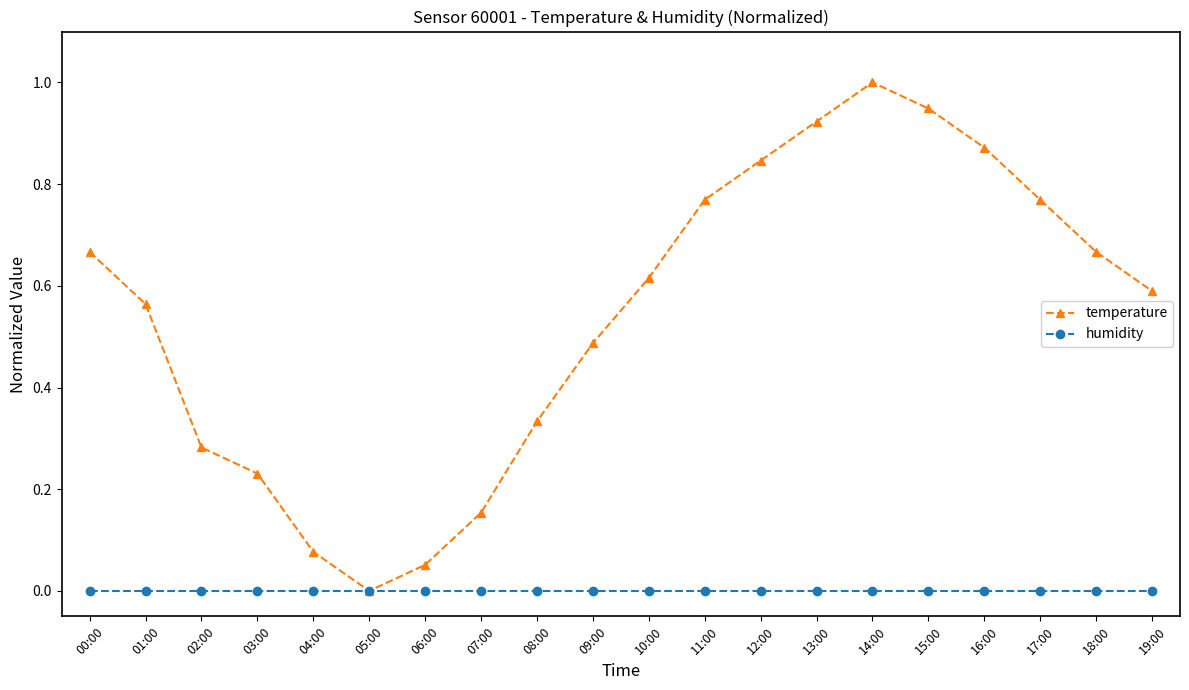

Is the value of humidity at 10:00 greater than the value of temperature at 19:00?

No